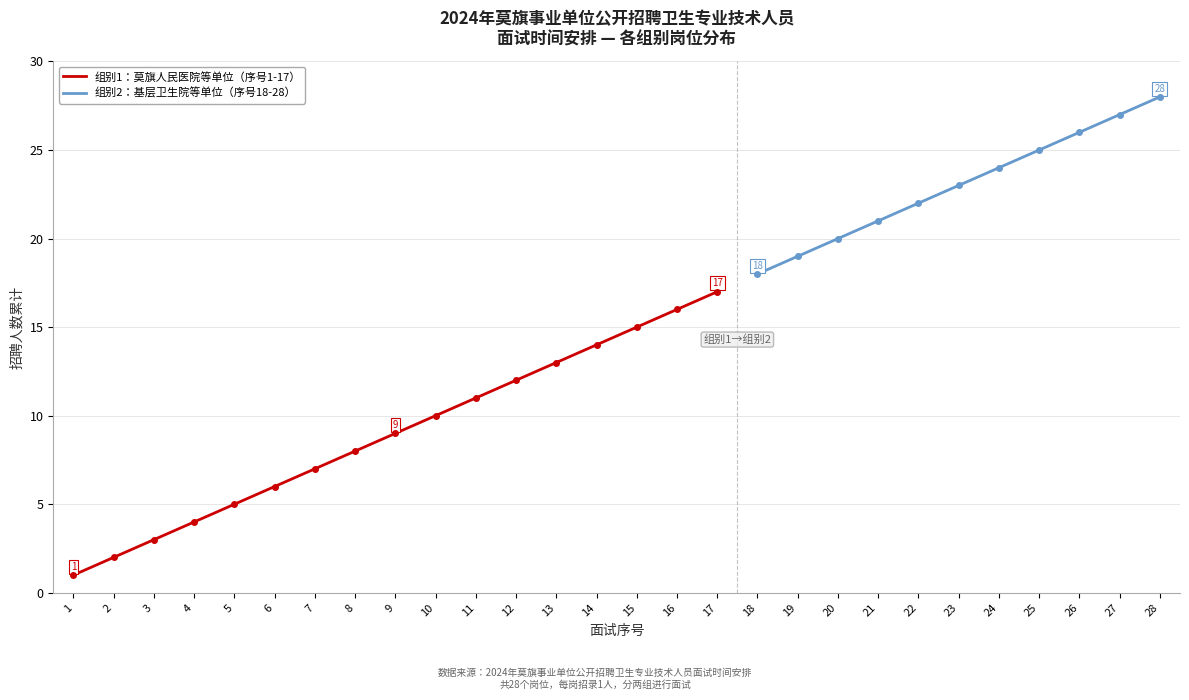

At how many categories does at least one series exceed 24?

4